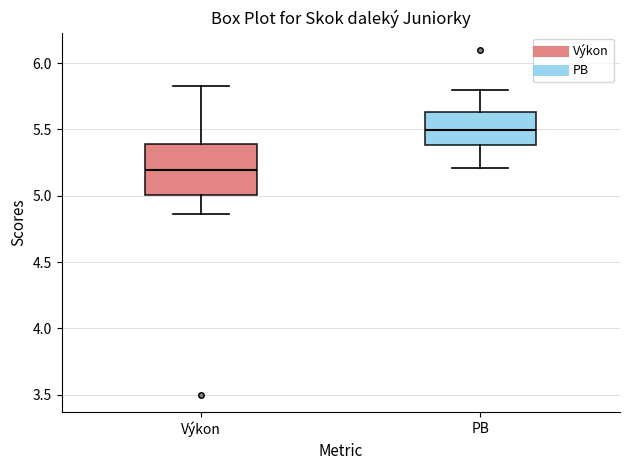

Reading left to right, transcribe this box plot: for each box, give where its median line is, the range the box spans, and where its two whiskers end, as read against the y-axis. The values are not printed on the chart, so give them approximately, as read against the axis.

Výkon: median 5.20, box 5.00 to 5.40, whiskers 4.85 to 5.85
PB: median 5.50, box 5.40 to 5.65, whiskers 5.20 to 5.80